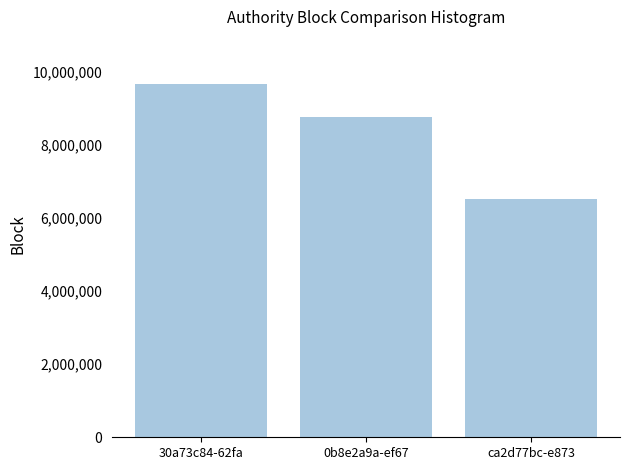

What is the minimum value shown in the chart?

6511021